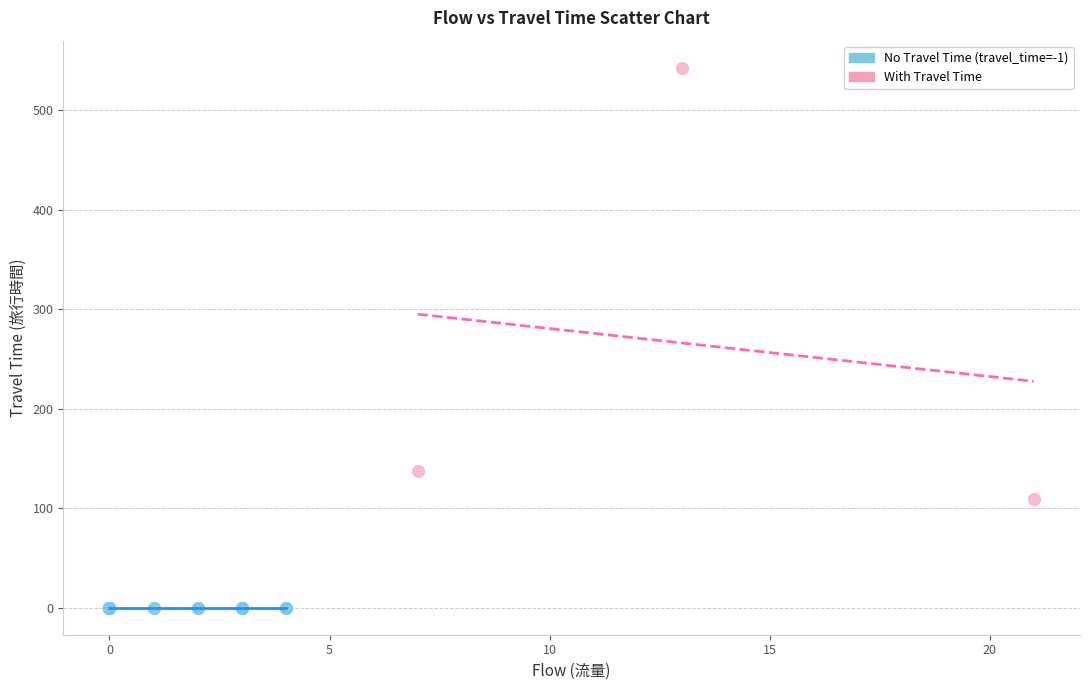

Which series contains the highest Y value?

With Travel Time